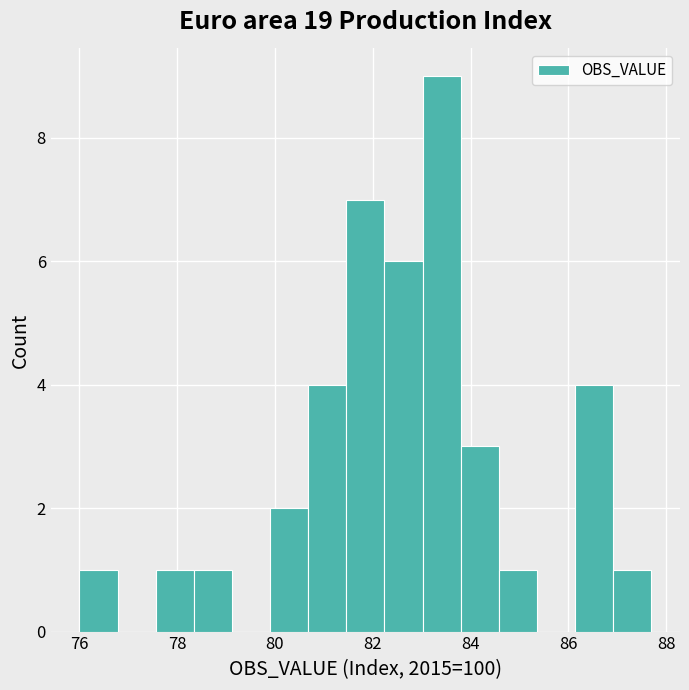

Read against the x-axis, roughly where is the centre of the tallest bar?

83.4